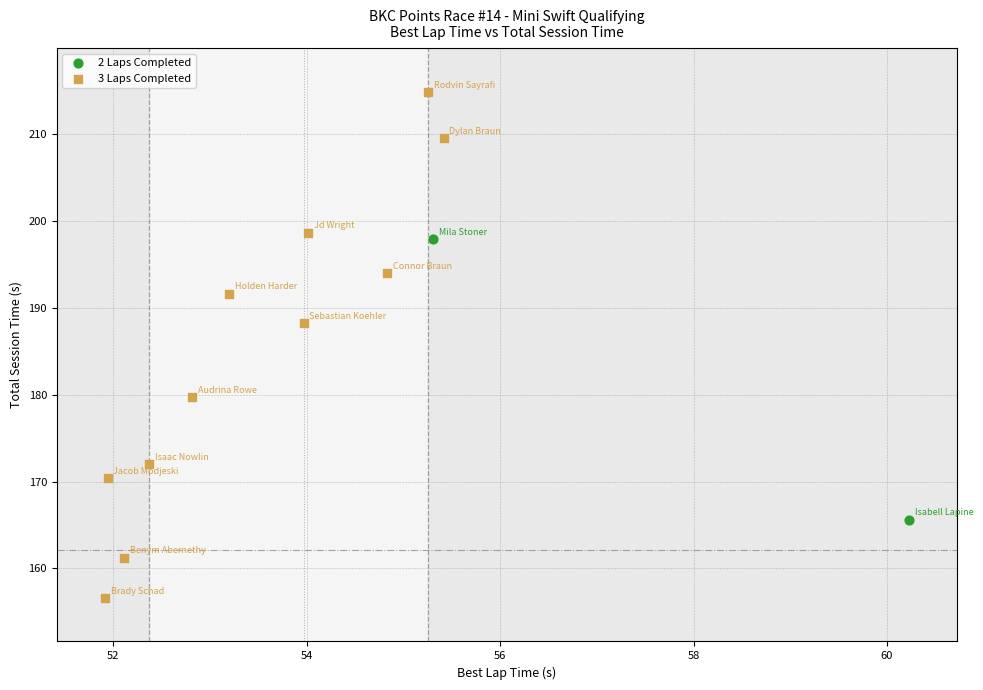

What are all the series names shown in the legend?

2 Laps Completed, 3 Laps Completed